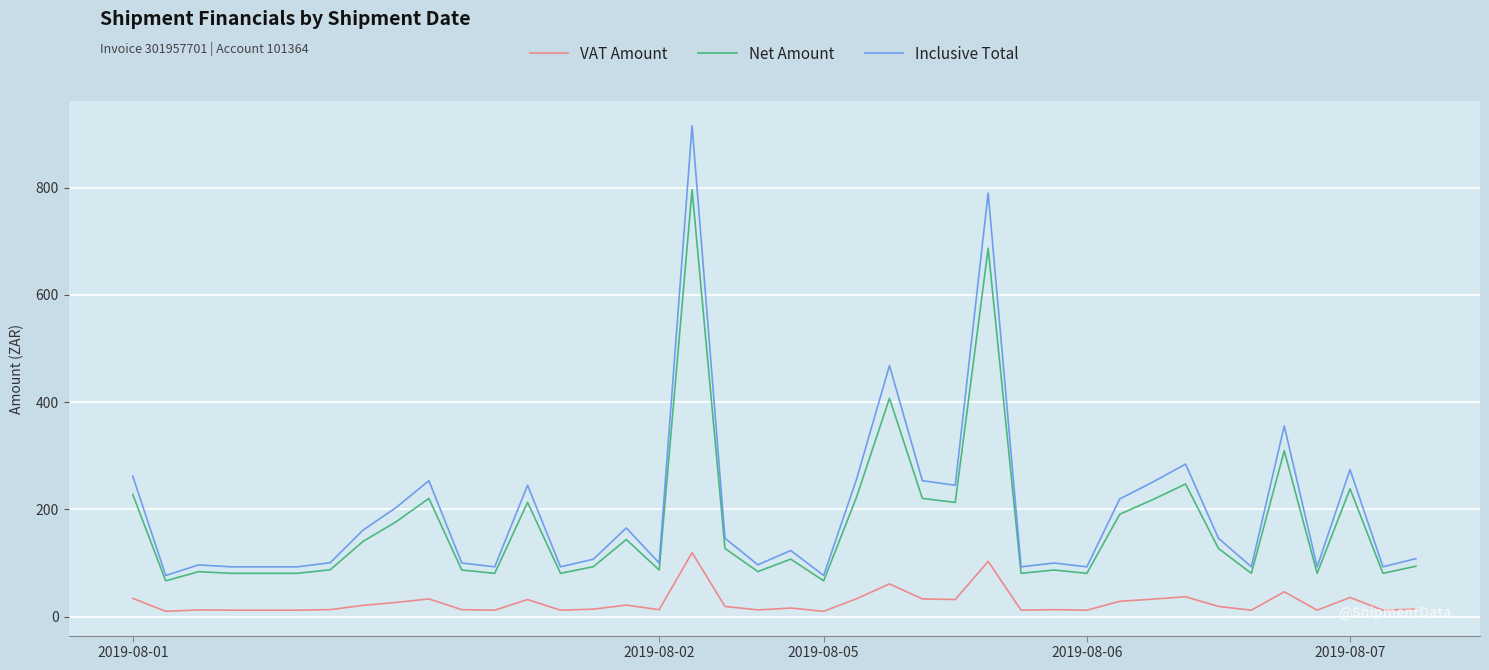

List the series in order of their peak value, lowest first.

VAT Amount, Net Amount, Inclusive Total